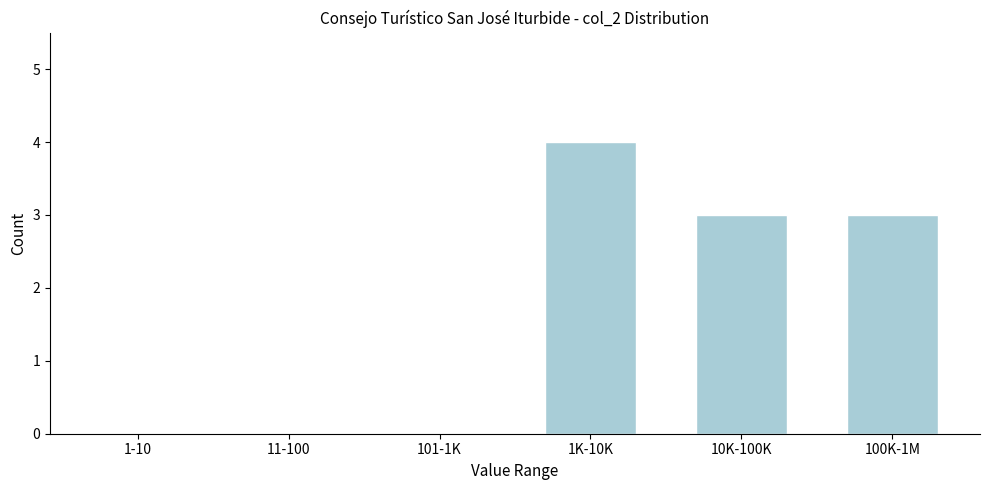

Reading left to right, what are all the values shown in this chart?

1-10=0	11-100=0	101-1K=0	1K-10K=4	10K-100K=3	100K-1M=3